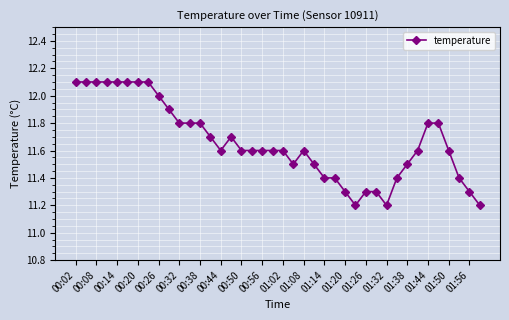

How many categories are shown in the chart?

40